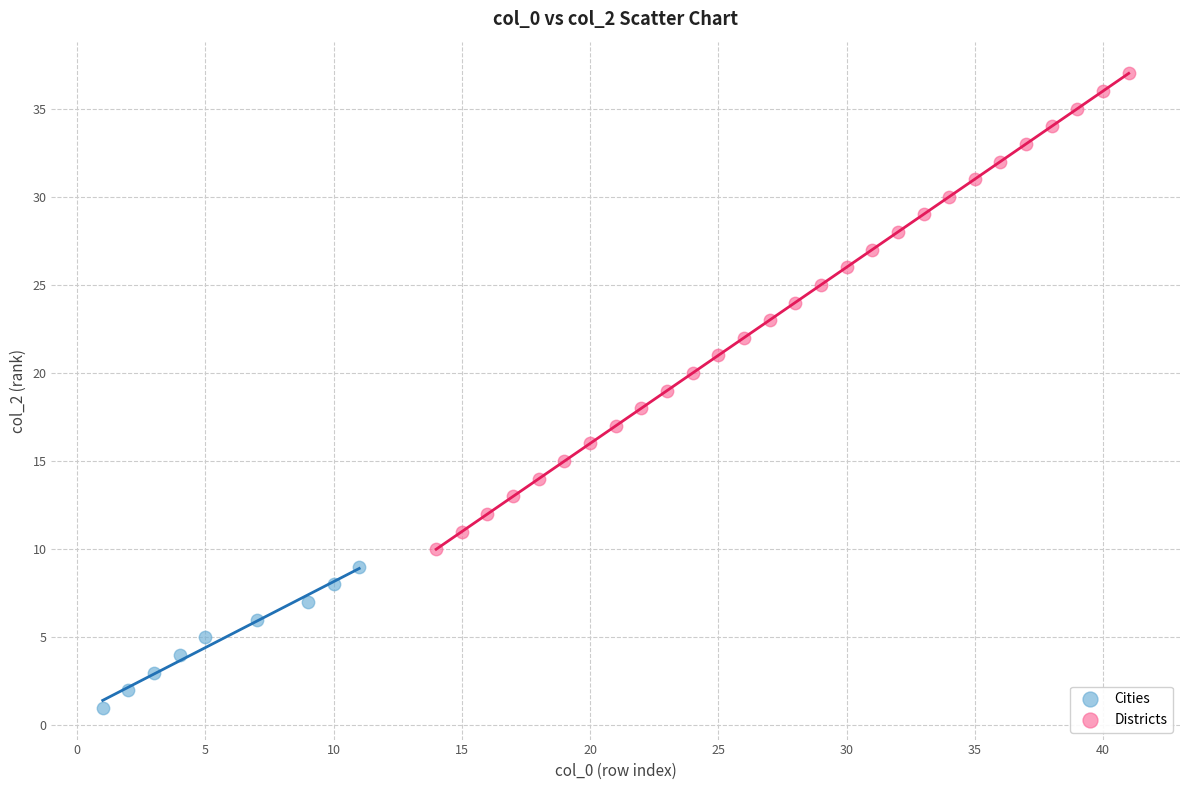

Which series contains the highest Y value?

Districts